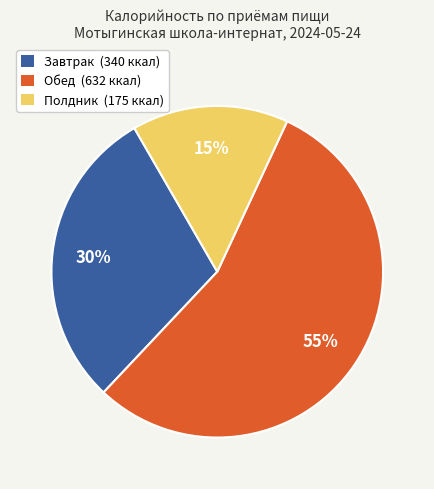

To the nearest percent, what is the difference between the largest and smallest slice percentages?

40%